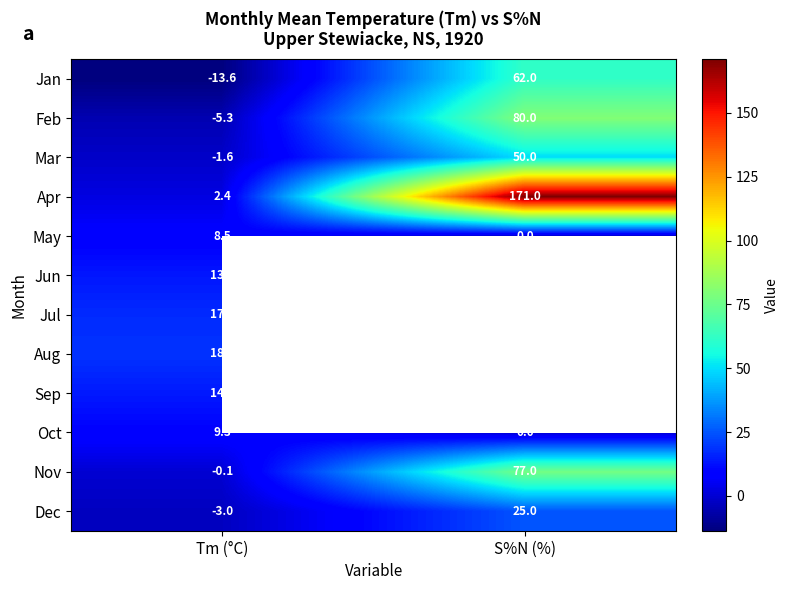

What is the difference between the highest and lowest values at Tm (°C)?

32.4